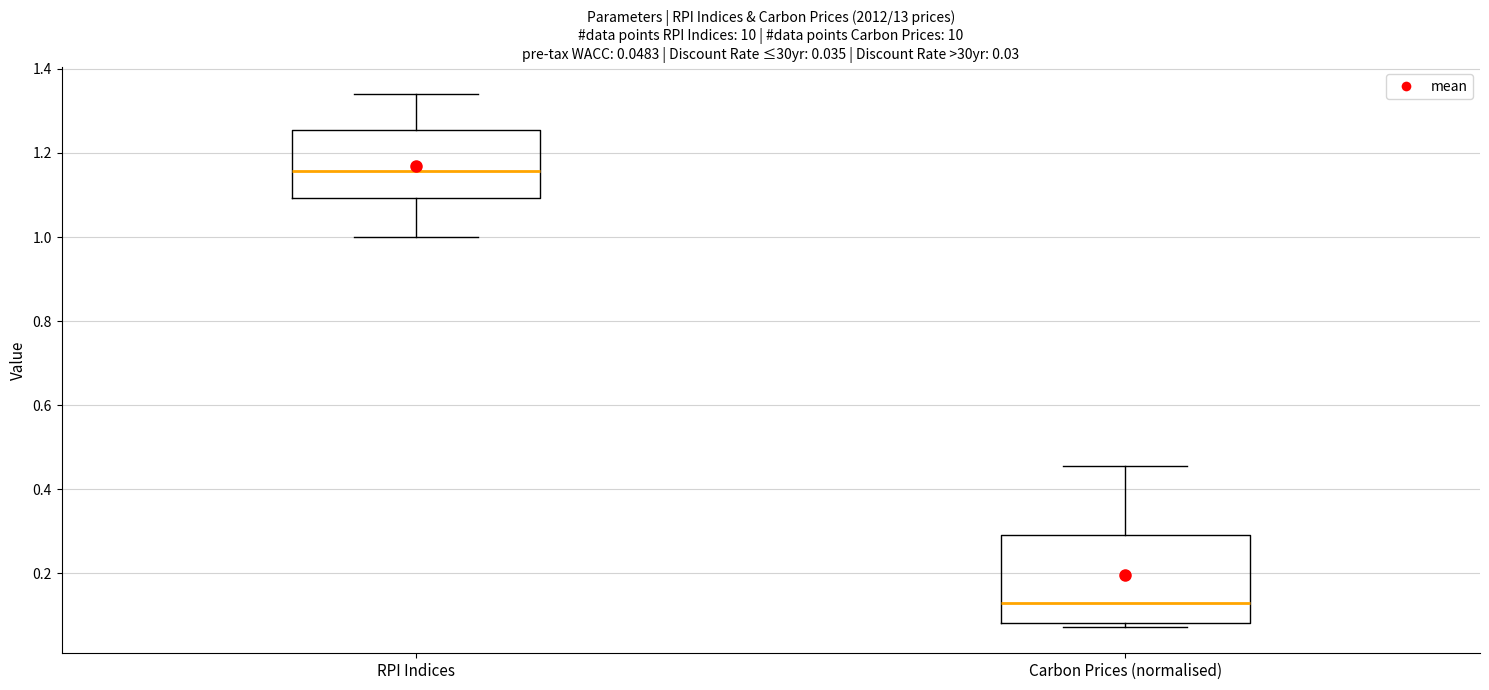

Which box's median line is the highest?

RPI Indices